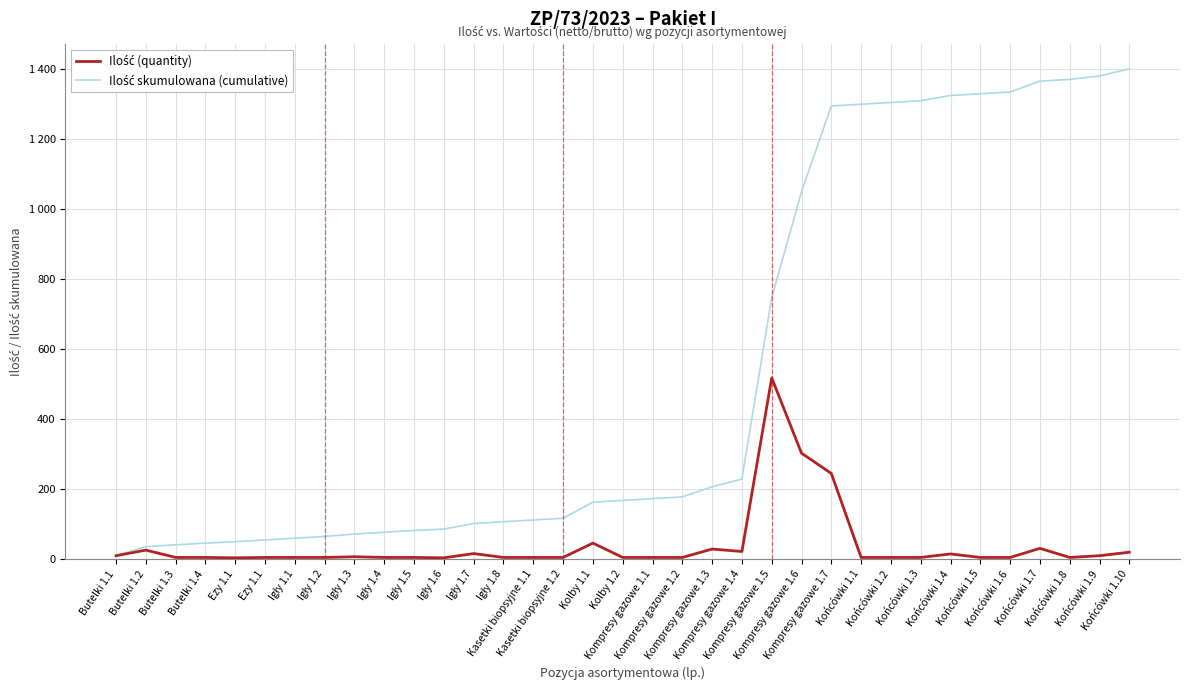

List the labels in order of Ilość skumulowana (cumulative) value, smallest first.

Butelki 1.1, Butelki 1.2, Butelki 1.3, Butelki 1.4, Ezy 1.1, Ezy 1.1, Igły 1.1, Igły 1.2, Igły 1.3, Igły 1.4, Igły 1.5, Igły 1.6, Igły 1.7, Igły 1.8, Kasetki biopsyjne 1.1, Kasetki biopsyjne 1.2, Kolby 1.1, Kolby 1.2, Kompresy gazowe 1.1, Kompresy gazowe 1.2, Kompresy gazowe 1.3, Kompresy gazowe 1.4, Kompresy gazowe 1.5, Kompresy gazowe 1.6, Kompresy gazowe 1.7, Końcówki 1.1, Końcówki 1.2, Końcówki 1.3, Końcówki 1.4, Końcówki 1.5, Końcówki 1.6, Końcówki 1.7, Końcówki 1.8, Końcówki 1.9, Końcówki 1.10